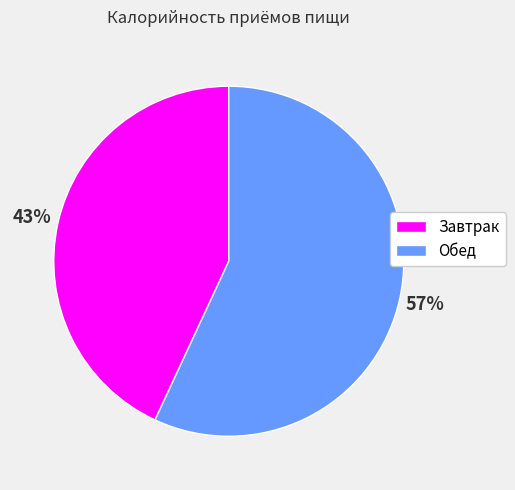

True or false: Обед accounts for 57% of the total.

True